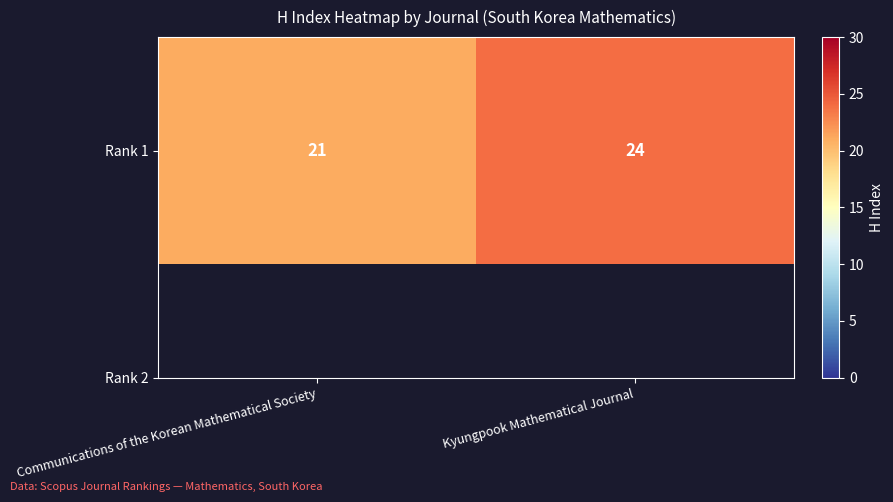

Which category has the lowest value across all series?

Communications of the Korean Mathematical Society